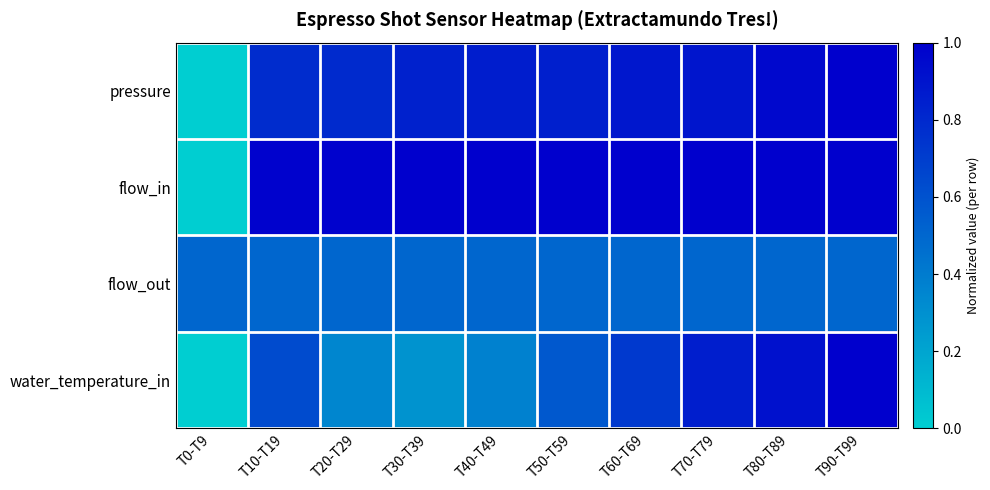

Which series changed the most between T20-T29 and T80-T89?

water_temperature_in